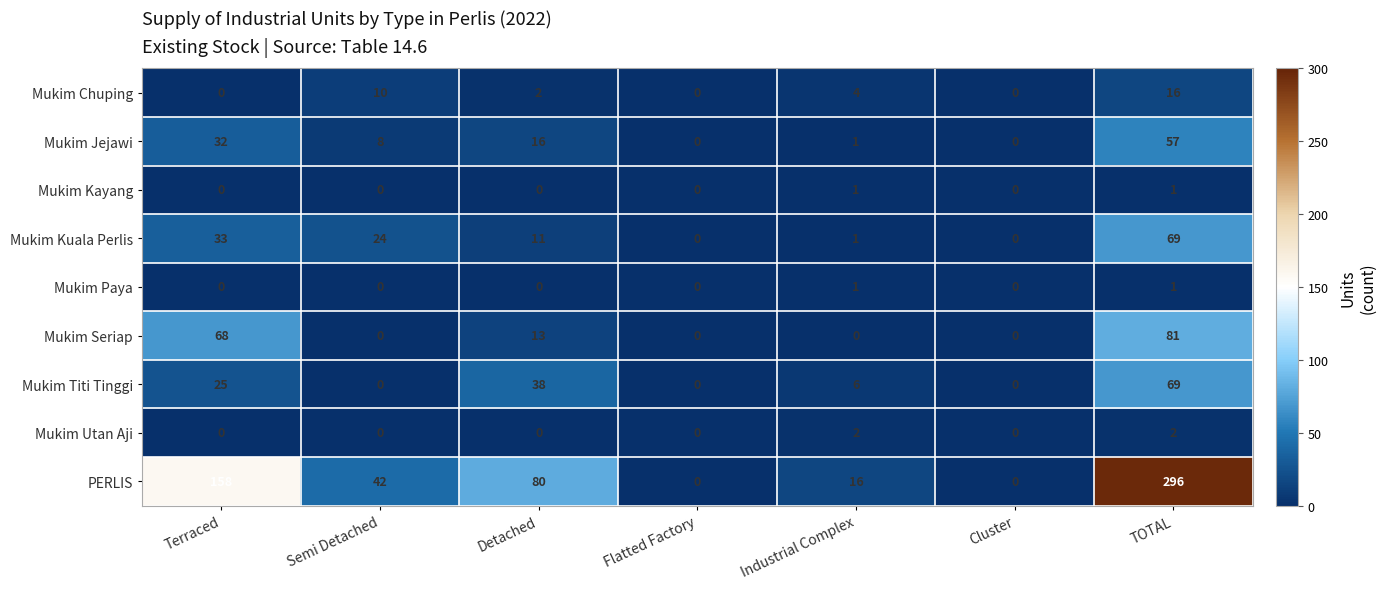

What is the maximum value for Mukim Chuping?

16